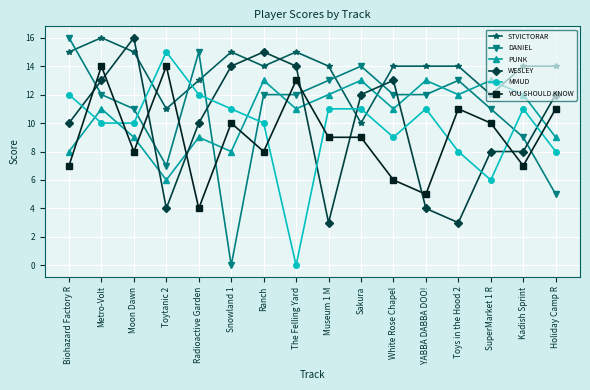

What is the label of the 7th point from the left?

Ranch